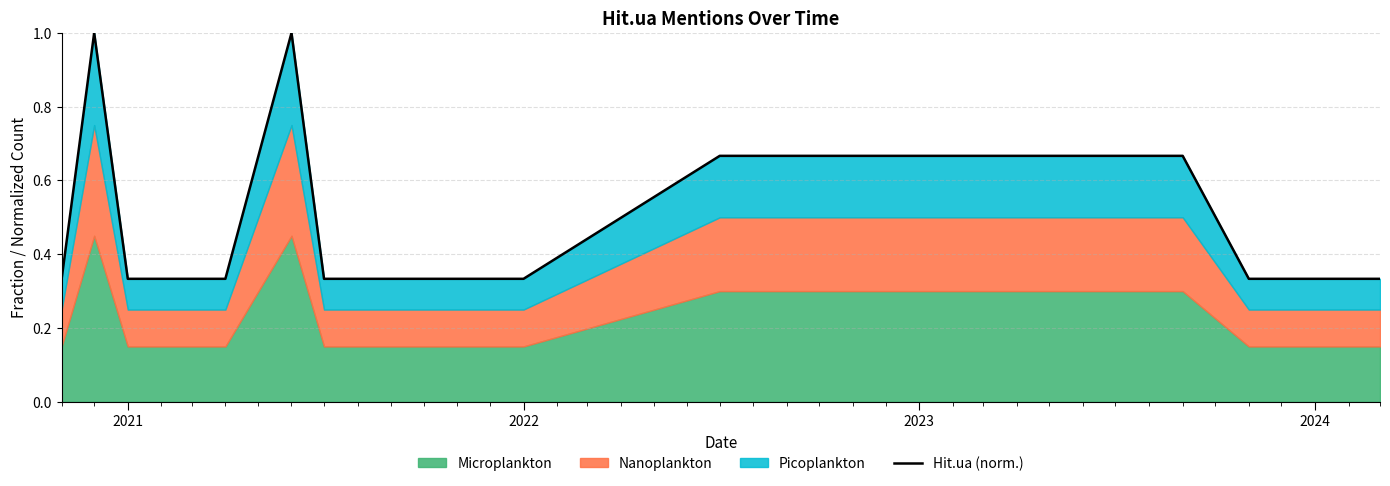

How many points are higher than both their immediate neighbors (excluding endpoints)?

2